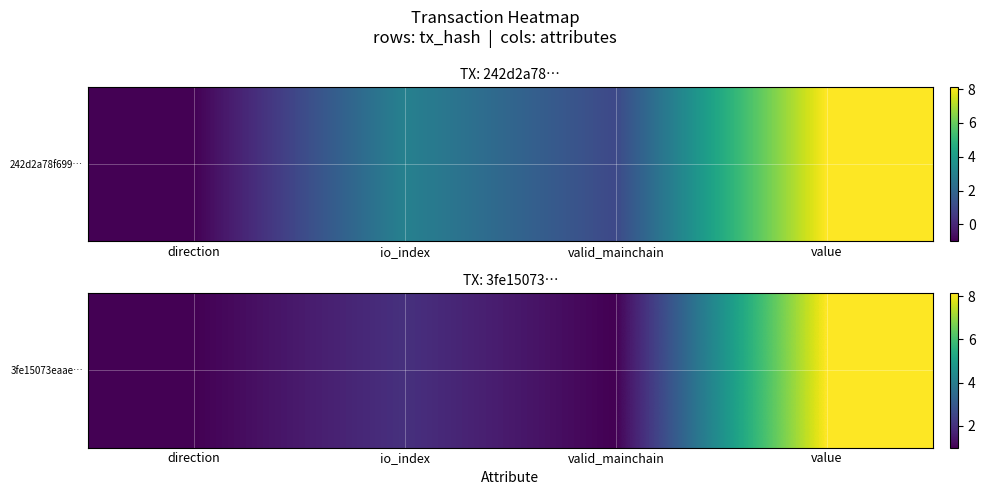

How many data points does each series have?

4